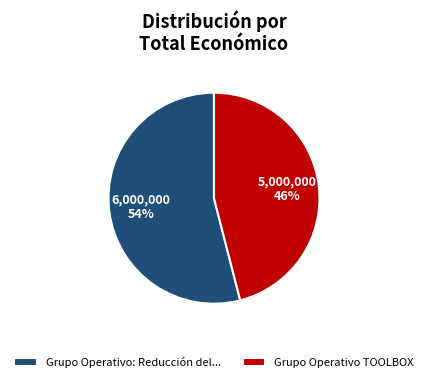

The Grupo Operativo TOOLBOX slice represents 46% of the pie. True or false?

True